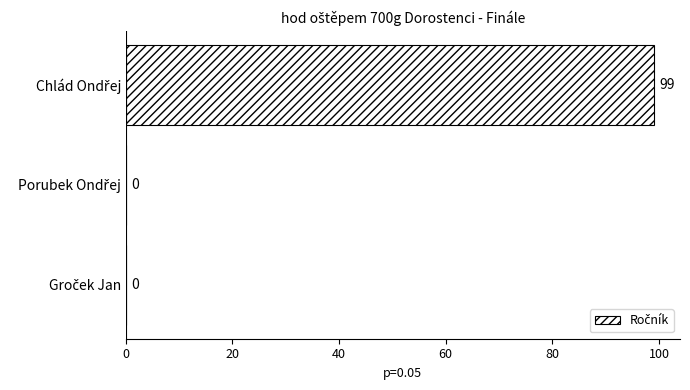

What is the maximum value shown in the chart?

99